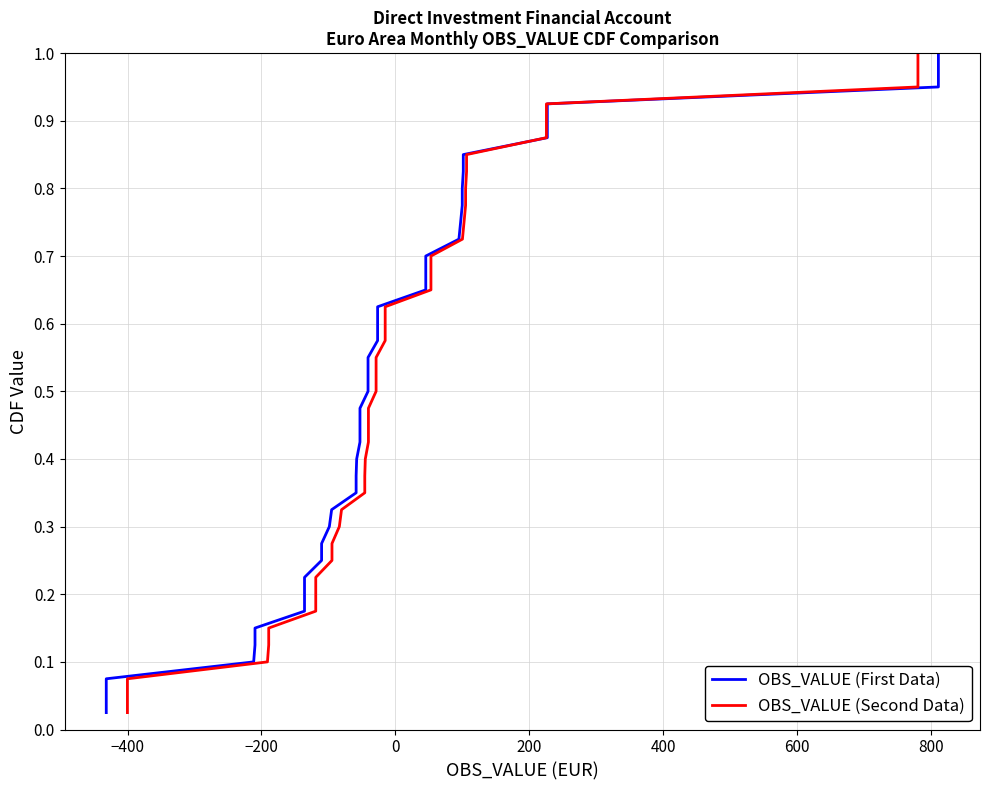

Reading right to left, extract all data points from this chart.

OBS_VALUE (First Data): 1.0	1.0	0.9	0.9	0.9	0.9	0.8	0.8	0.8	0.8	0.8	0.7	0.7	0.7	0.7	0.6	0.6	0.6	0.6	0.5	0.5	0.5	0.5	0.4	0.4	0.4	0.3	0.3	0.3	0.3	0.2	0.2	0.2	0.2	0.1	0.1	0.1	0.1	0.1	0.0
OBS_VALUE (Second Data): 1.0	1.0	0.9	0.9	0.9	0.9	0.8	0.8	0.8	0.8	0.8	0.7	0.7	0.7	0.7	0.6	0.6	0.6	0.6	0.5	0.5	0.5	0.5	0.4	0.4	0.4	0.3	0.3	0.3	0.3	0.2	0.2	0.2	0.2	0.1	0.1	0.1	0.1	0.1	0.0